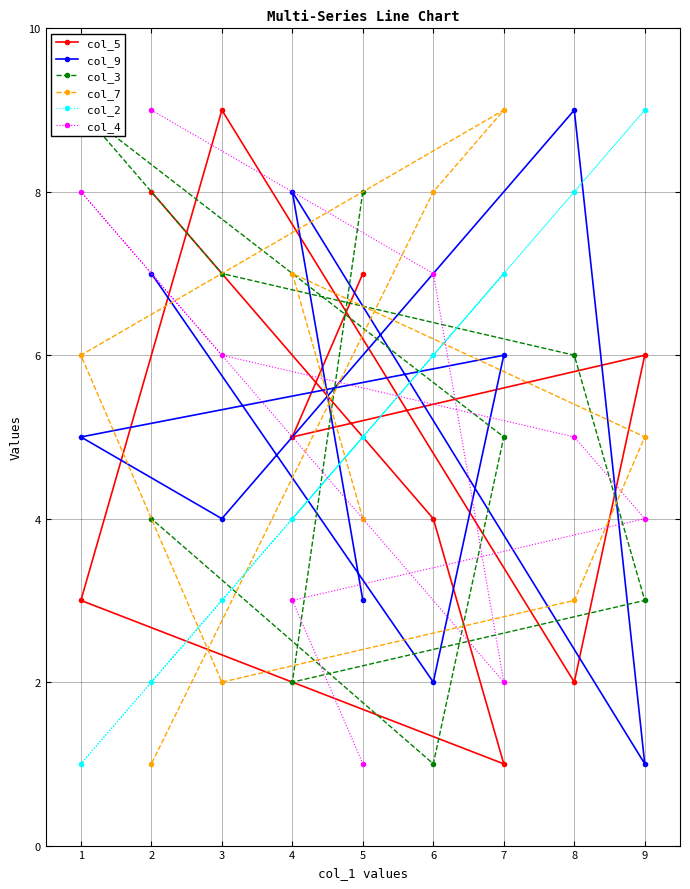

Is the value of col_7 at 5 greater than the value of col_9 at 9?

Yes